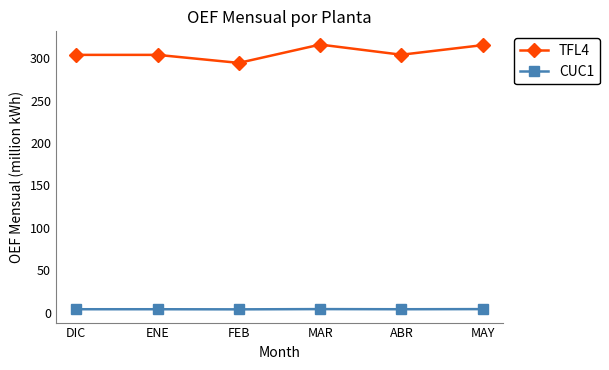

The value of TFL4 at ABR is 509.4. True or false?

False